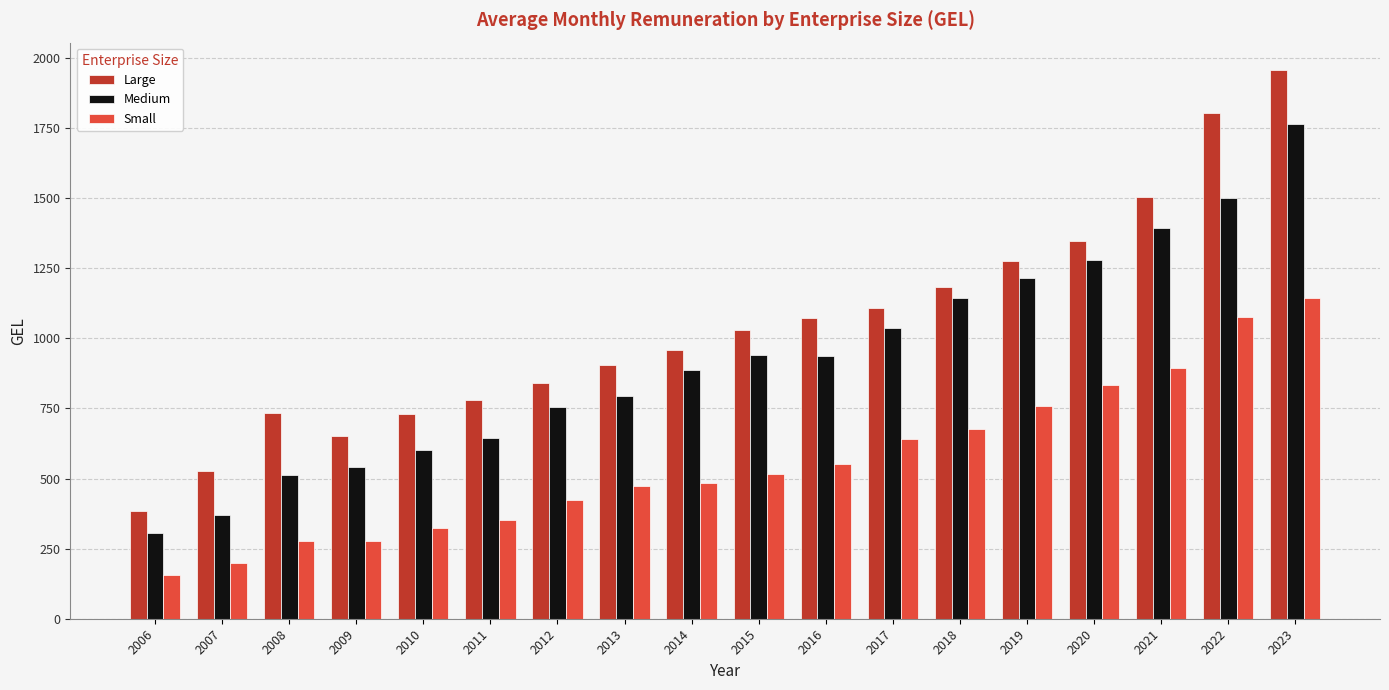

Which series has the largest total across all categories?

Large